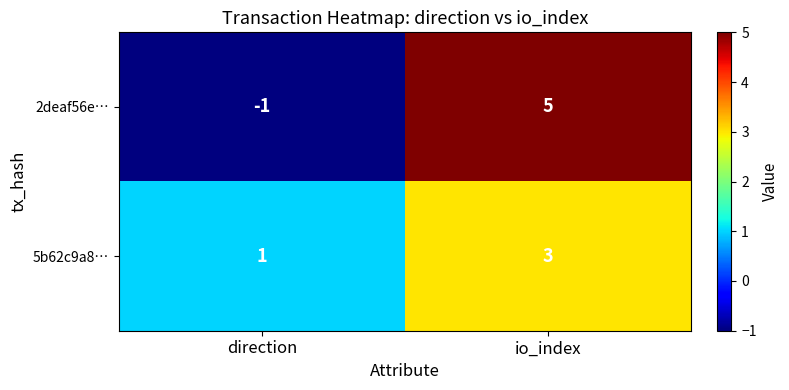

What is the sum of all 2deaf56e… values?

4